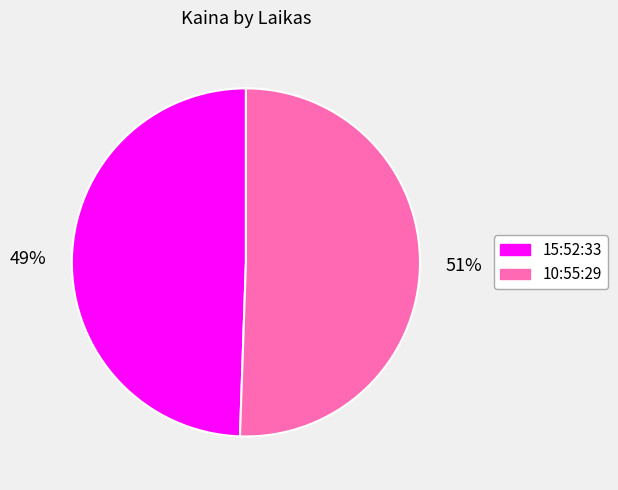

To the nearest percent, what portion does 15:52:33 represent?

49%